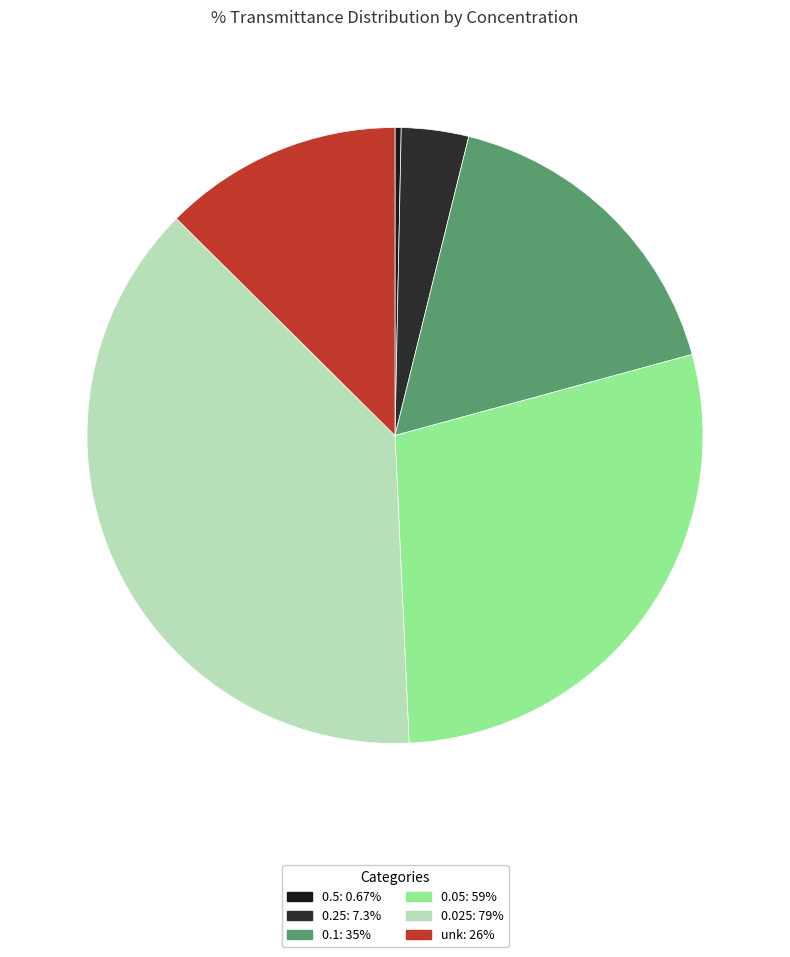

The 0.5 slice represents 0% of the pie. True or false?

True